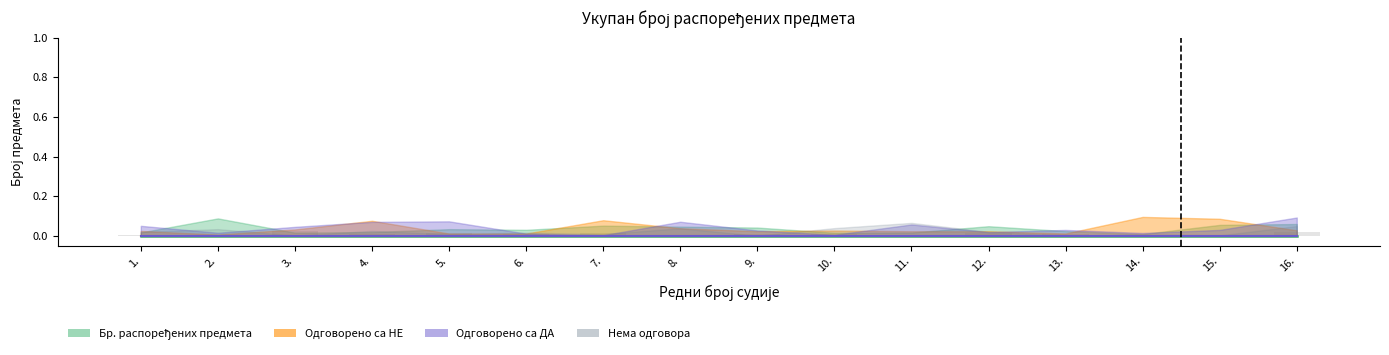

The value at 10. is 0.0. True or false?

True